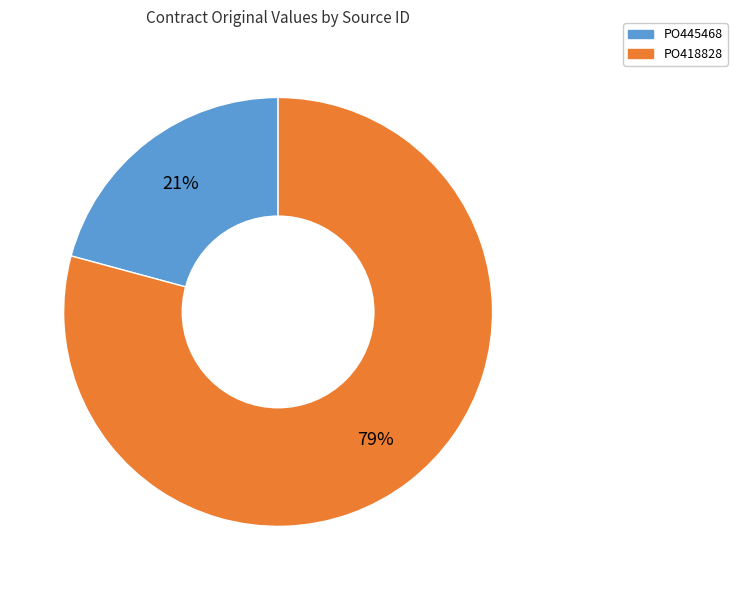

Do PO445468 and PO418828 together represent more than half of the pie?

Yes